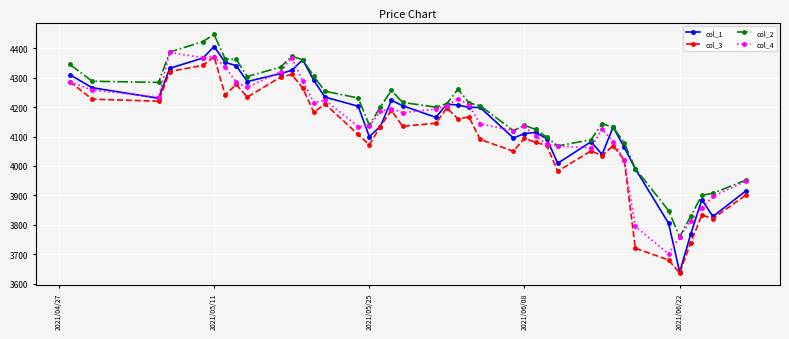

What is the value of the col_1 point at the 31st from the left?

4039